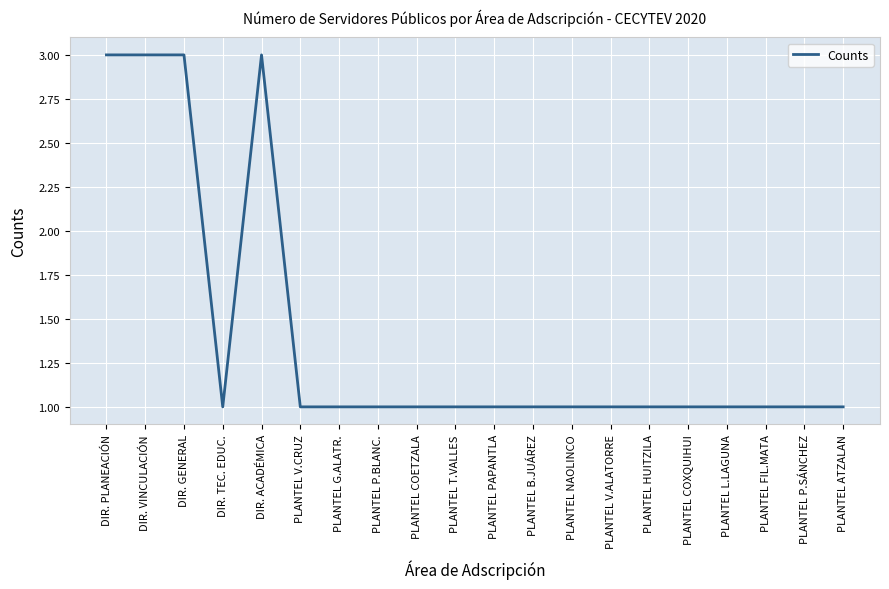

Is it true that the value at PLANTEL FIL.MATA is 2?

False